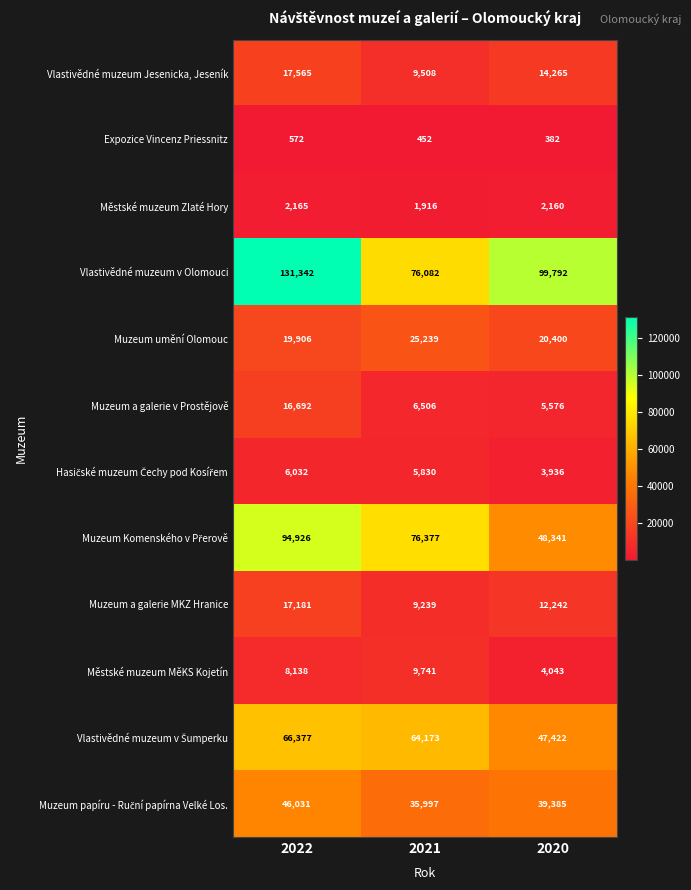

Which series changed the most between 2022 and 2021?

Vlastivědné muzeum v Olomouci